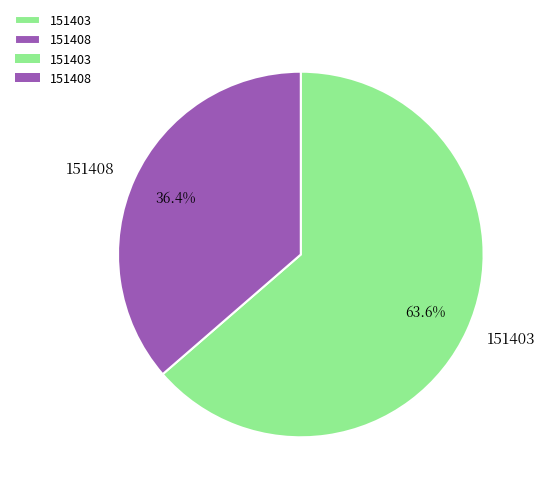

What portion of the pie excludes 151403?

36.4%